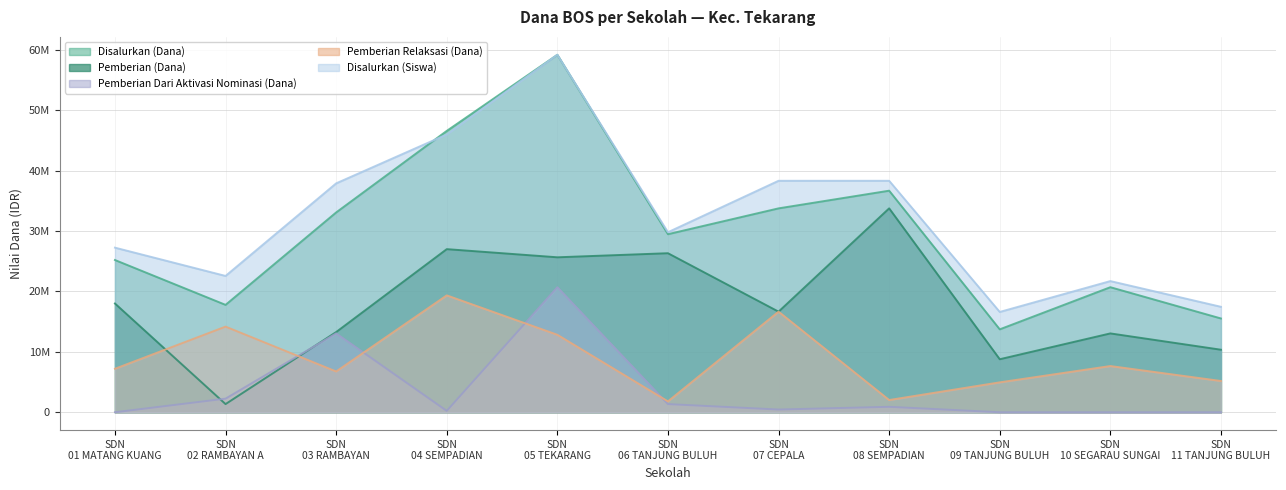

True or false: Pemberian (Dana) and Disalurkan (Siswa) cross at least once.

False